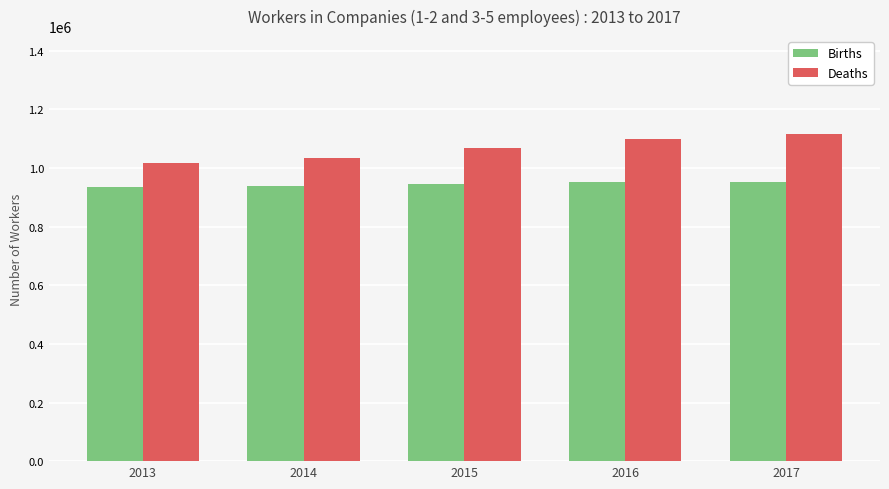

What is the total value across all series at 2016?

2054032